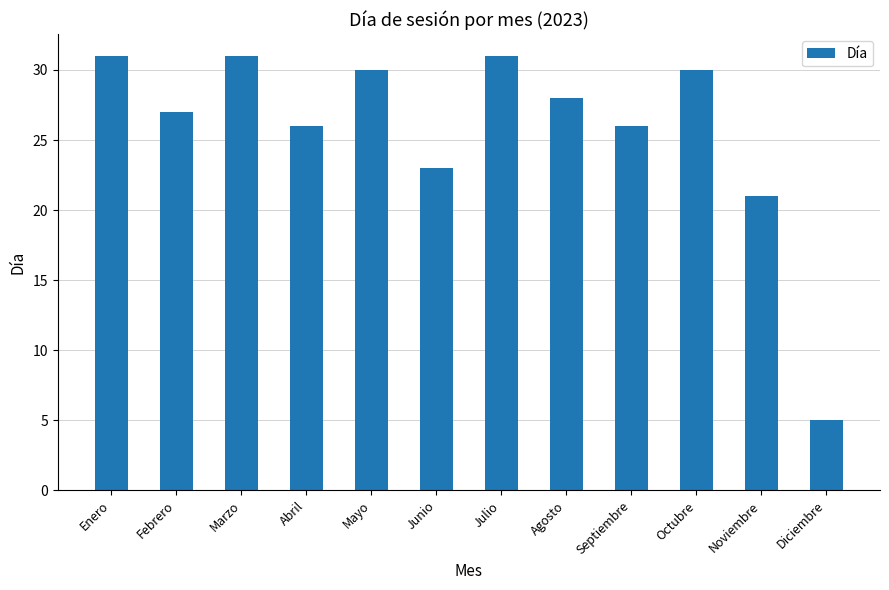

Is it true that the value at Junio is 23?

True